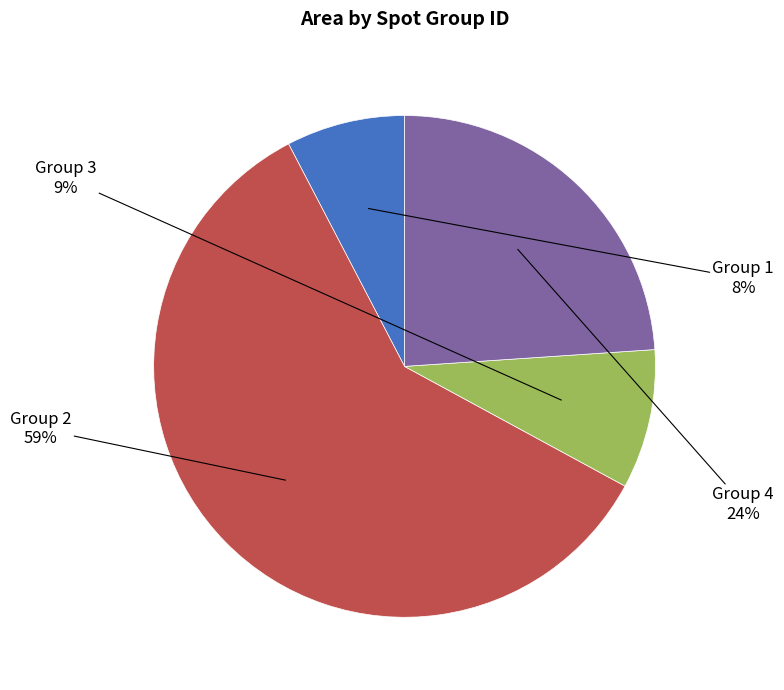

Does any single category account for the majority?

Yes